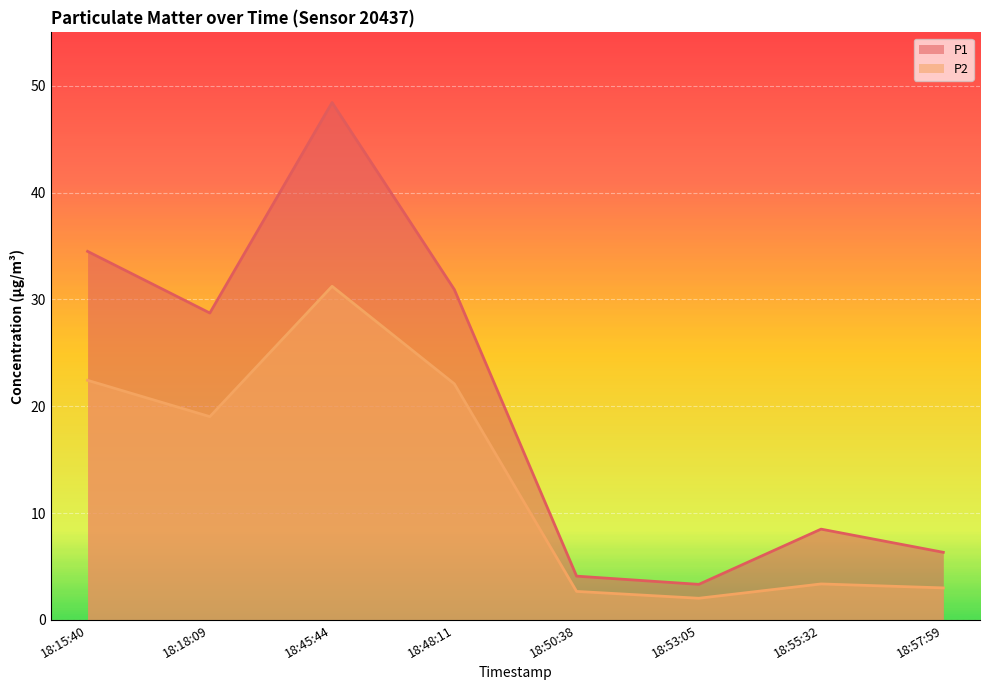

What is the difference between the maximum and minimum values in the P2 series?

29.2